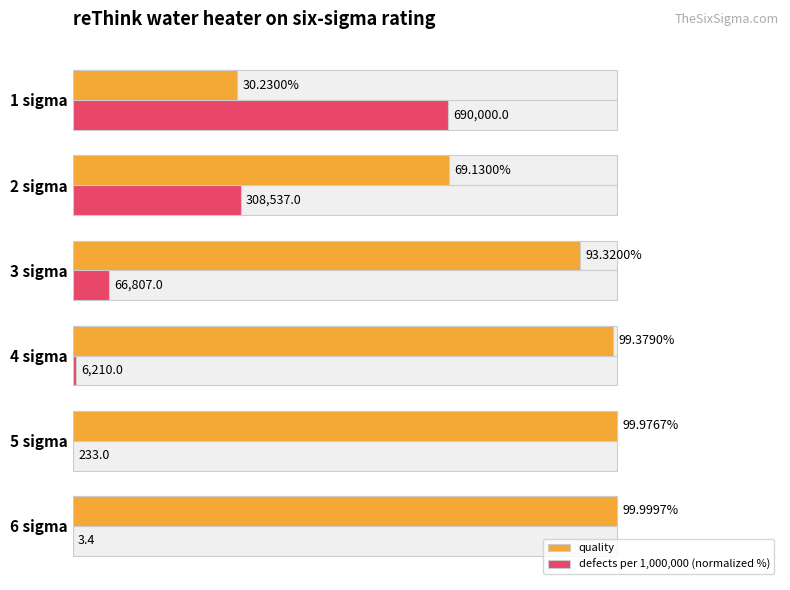

At 4 sigma, list the series in order from smallest to largest.

defects per 1,000,000 (normalized %), quality